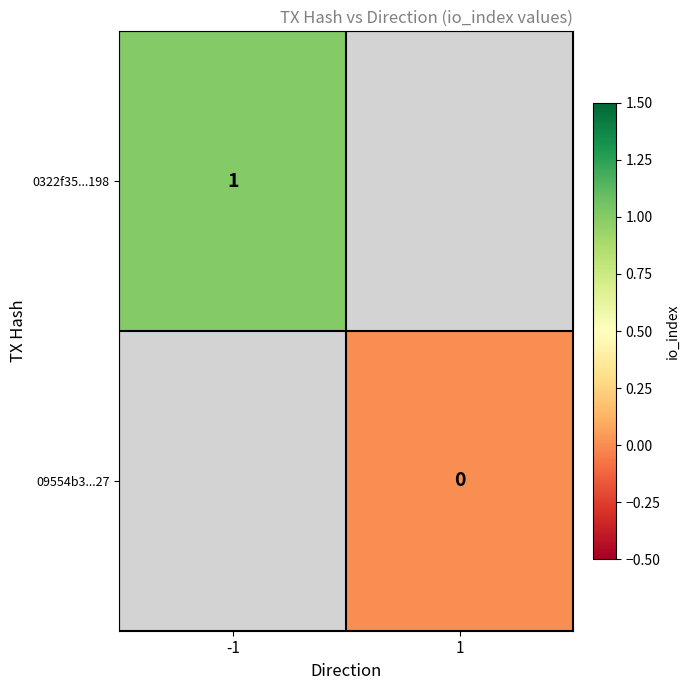

Which label corresponds to the largest value in the chart?

-1